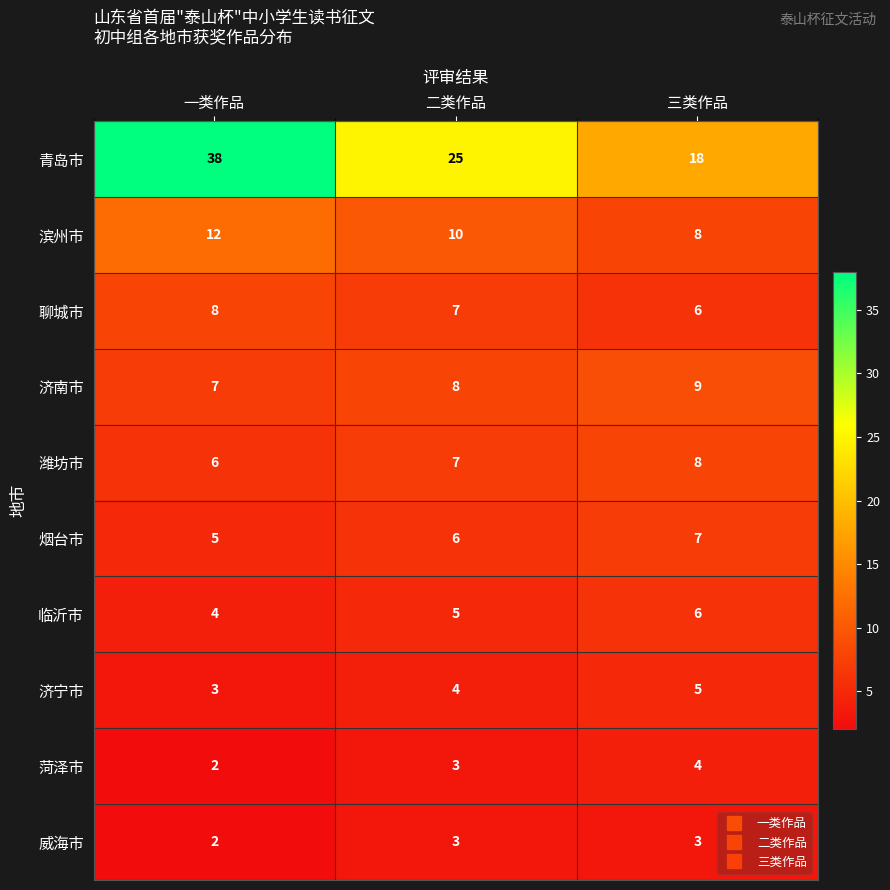

How many data points in 青岛市 are less than 25?

1